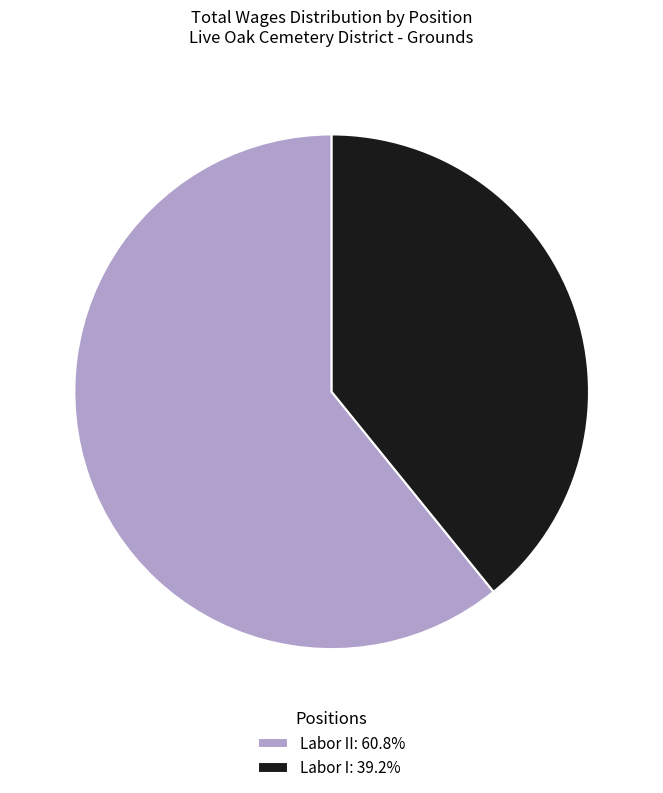

How many segments does this pie chart have?

2